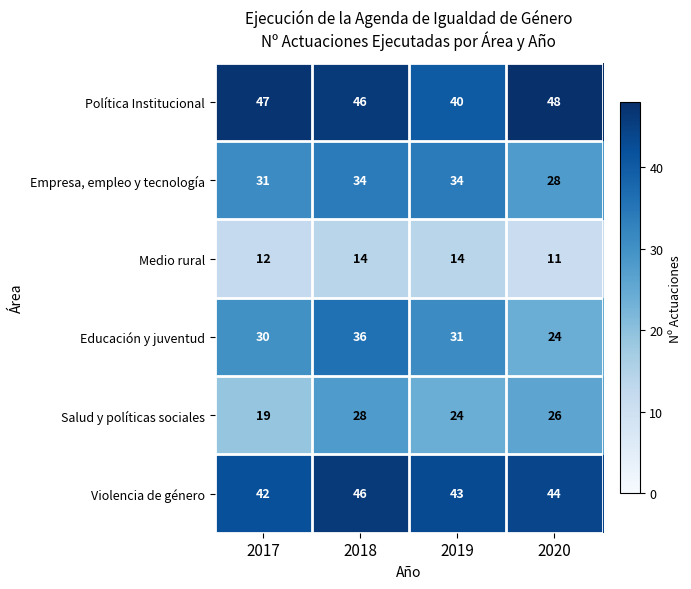

Which series has the widest spread of values?

Educación y juventud